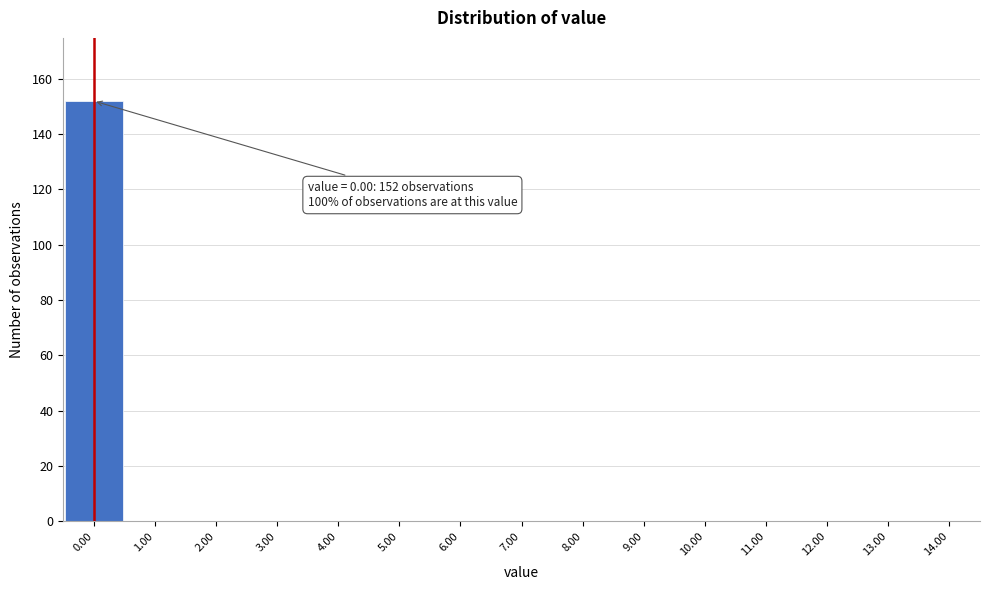

Over which range of the x-axis is the bar tallest?

-0.5 to 0.5